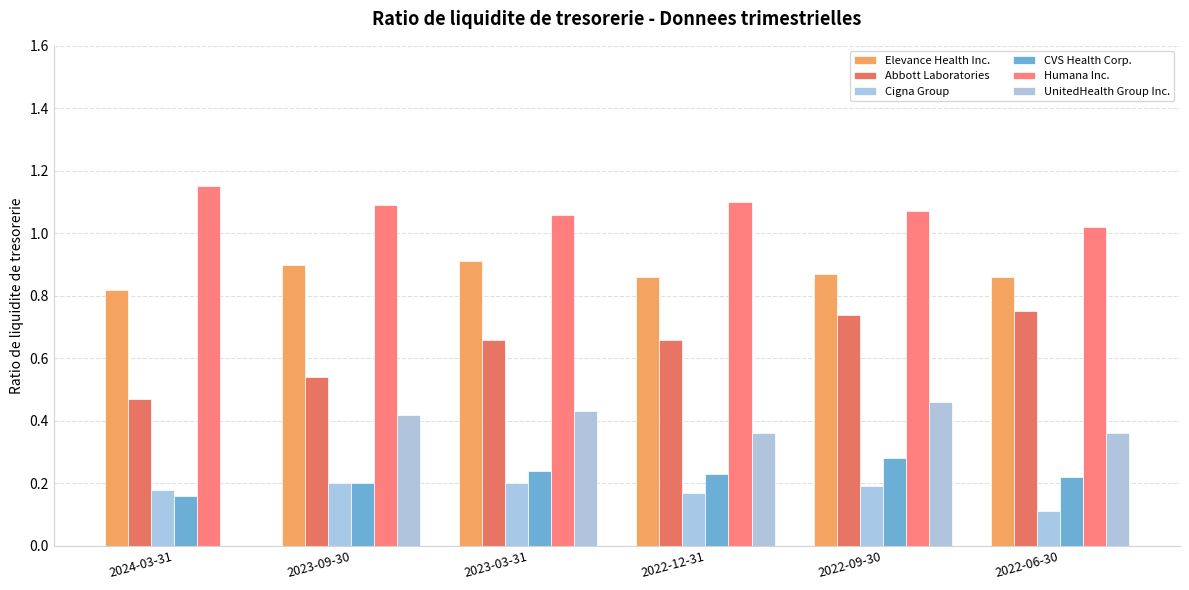

Rank the series by their maximum value, from highest to lowest.

Humana Inc., Elevance Health Inc., Abbott Laboratories, UnitedHealth Group Inc., CVS Health Corp., Cigna Group